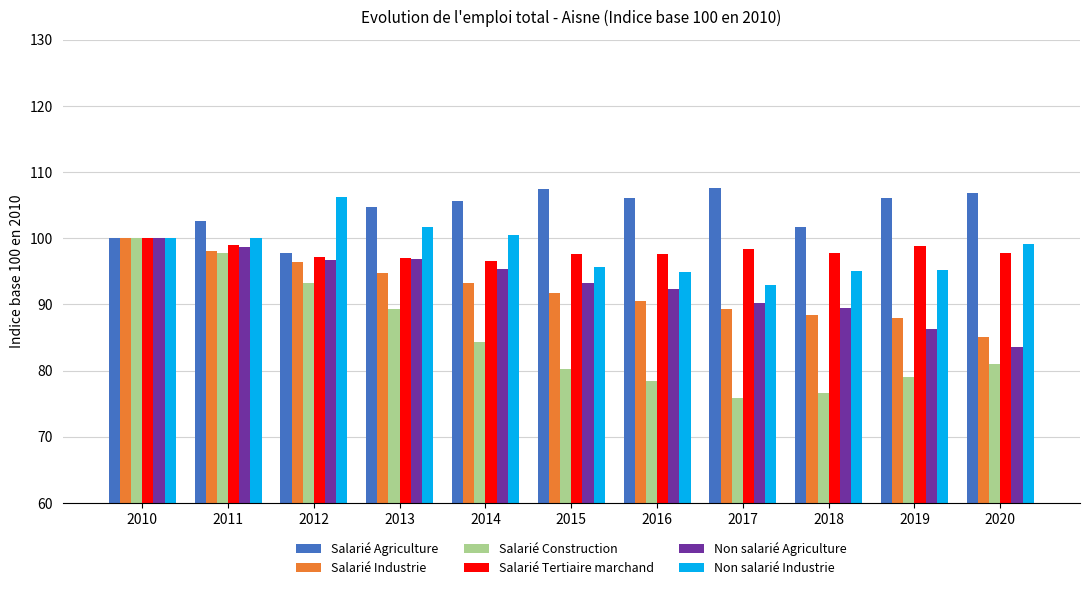

Which series has the largest range (max minus min)?

Salarié Construction